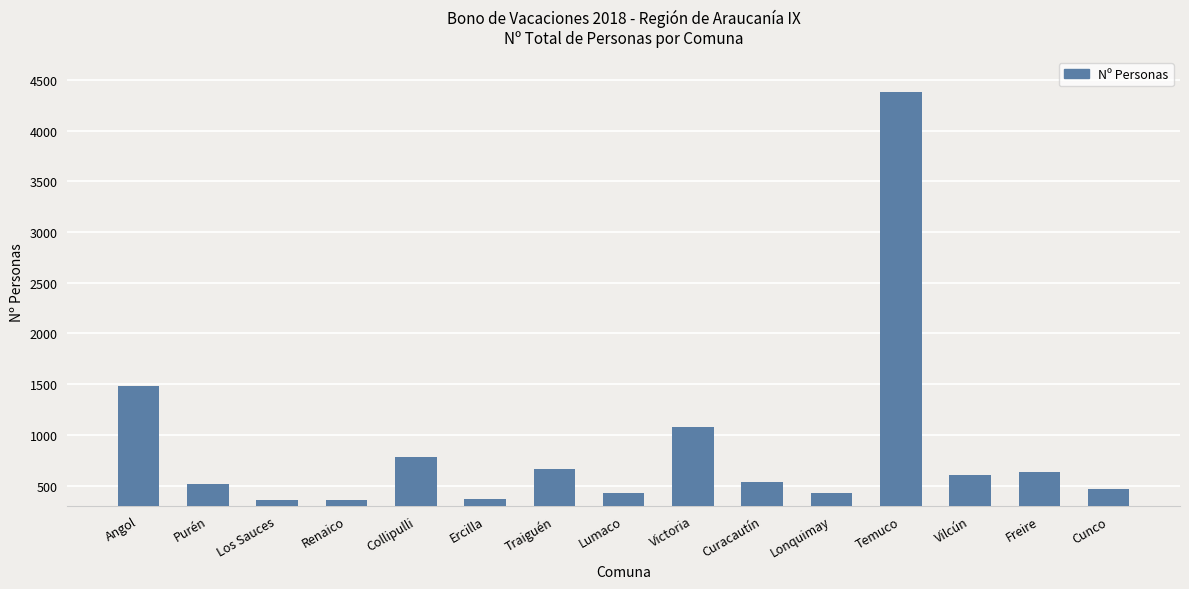

What is the sum of all values?

13068